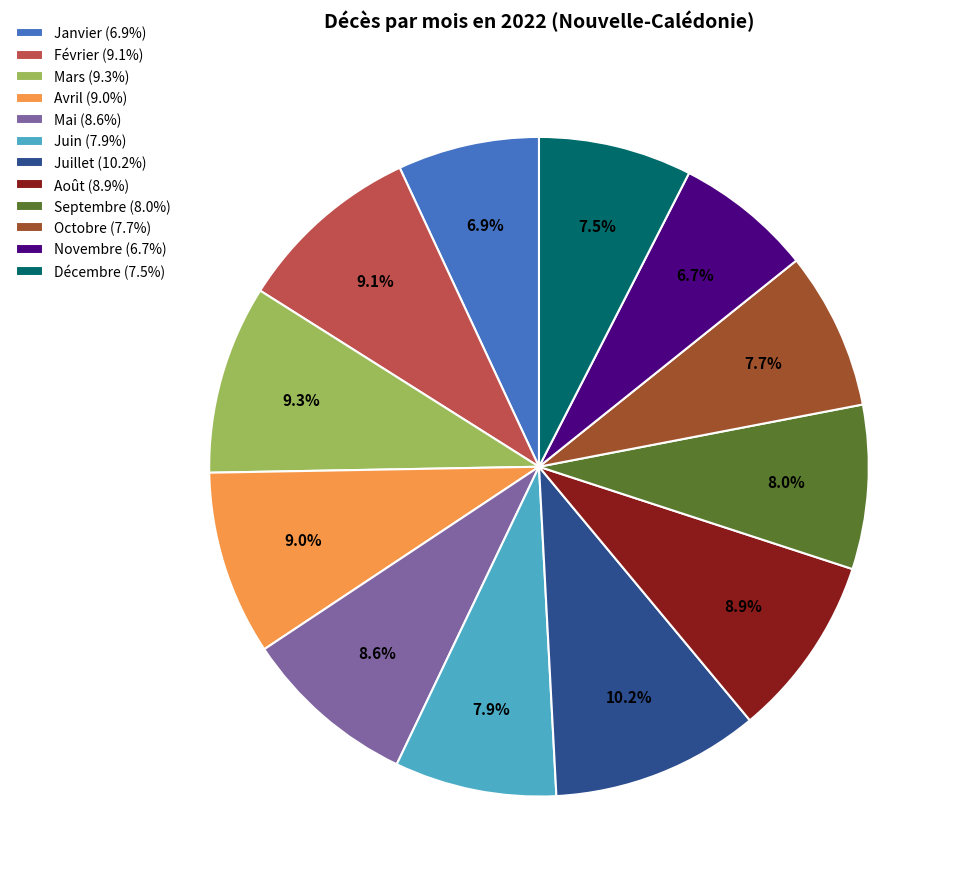

What percentage is the Juin slice, to the nearest percent?

8%